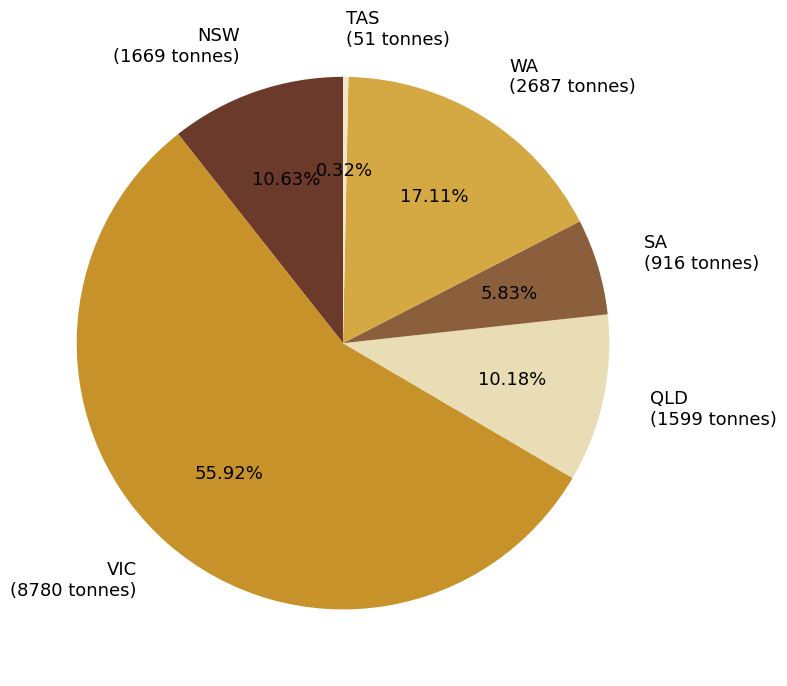

To the nearest percent, what is the average slice percentage?

17%